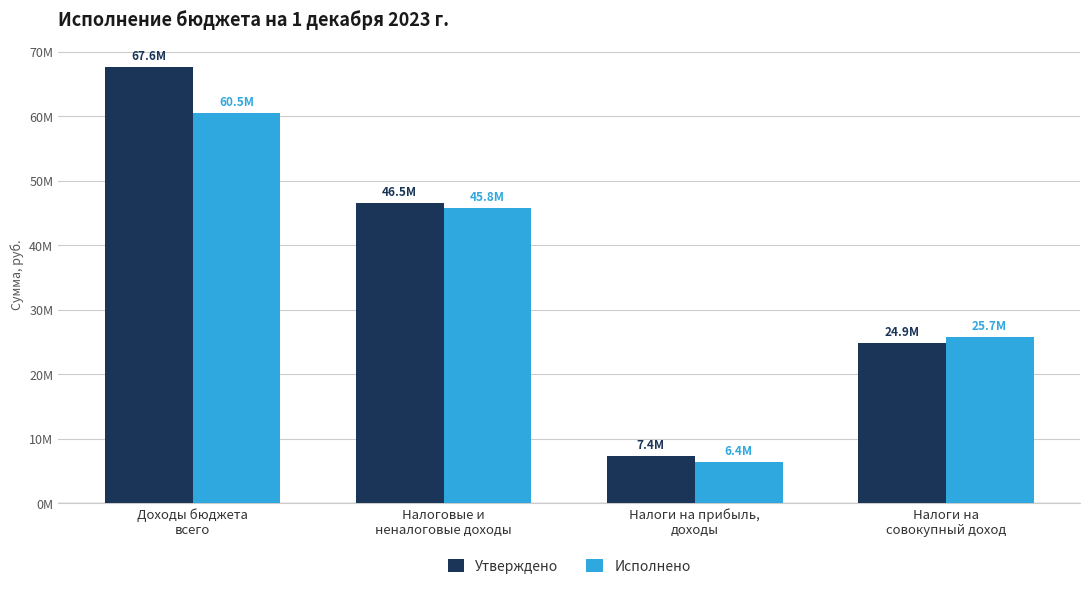

Is it true that Исполнено equals 60486288.3 at Доходы бюджета
всего?

True